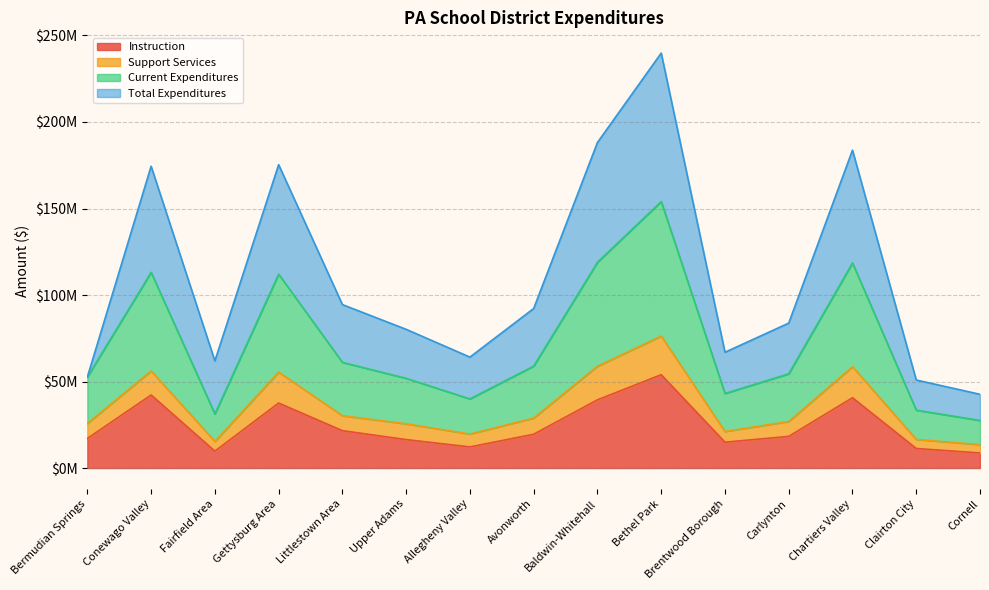

Which has a higher value, Brentwood Borough or Baldwin-Whitehall?

Baldwin-Whitehall